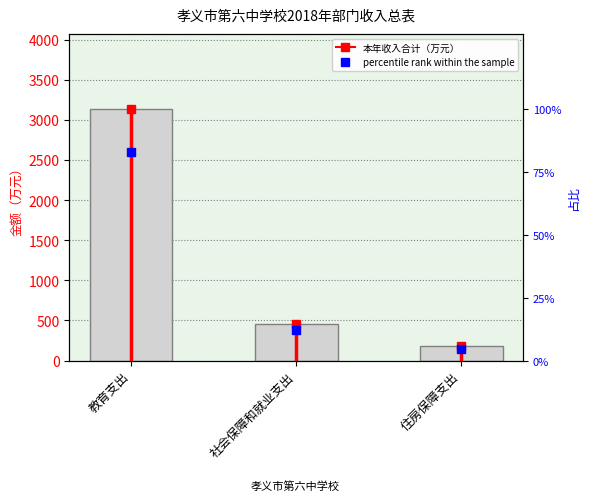

True or false: the data shows 1072.1 at 教育支出.

False